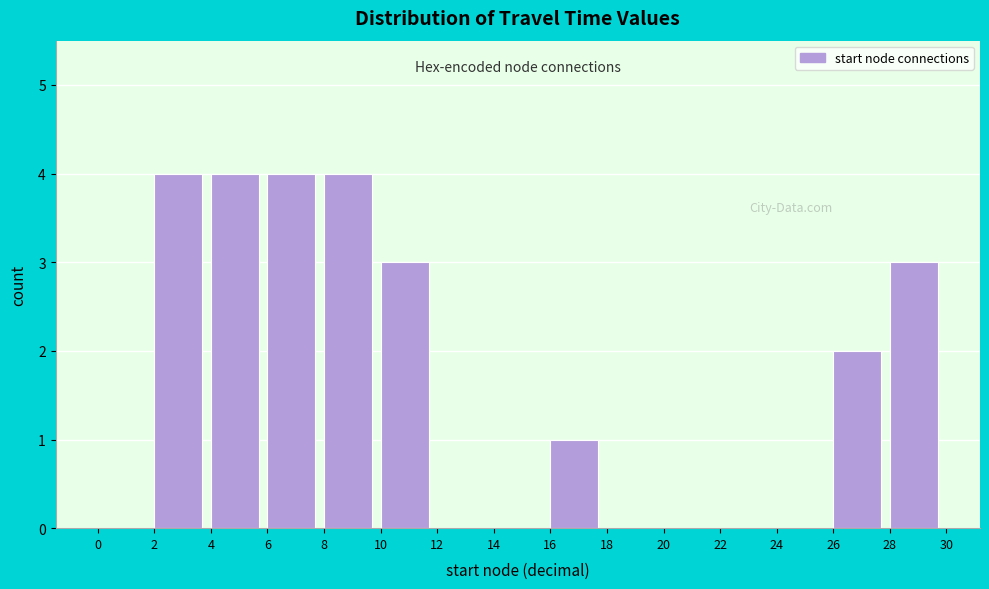

Reading left to right, list every bar in this chart as the range it spans on the x-axis followed by its height. The values are not printed on the chart, so give them approximately, as read against the axis.

0 to 2: 0
2 to 4: 4
4 to 6: 4
6 to 8: 4
8 to 10: 4
10 to 12: 3
12 to 14: 0
14 to 16: 0
16 to 18: 1
18 to 20: 0
20 to 22: 0
22 to 24: 0
24 to 26: 0
26 to 28: 2
28 to 30: 3